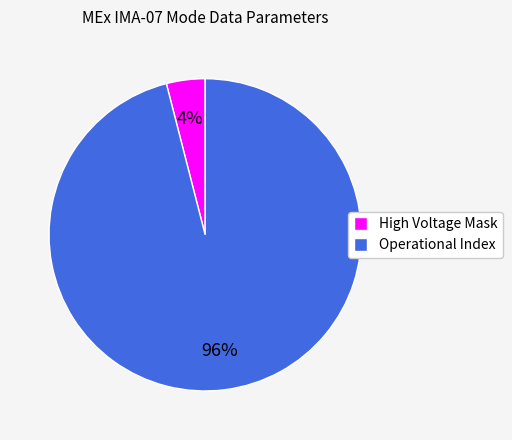

True or false: Operational Index accounts for 83% of the total.

False